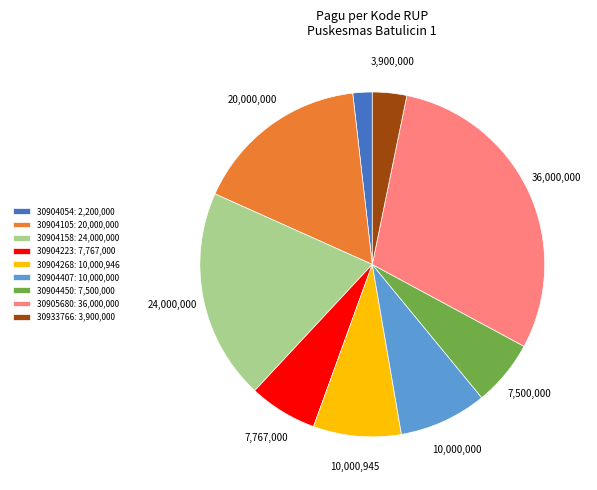

Is 30904268: 10,000,946 the majority of the pie?

No